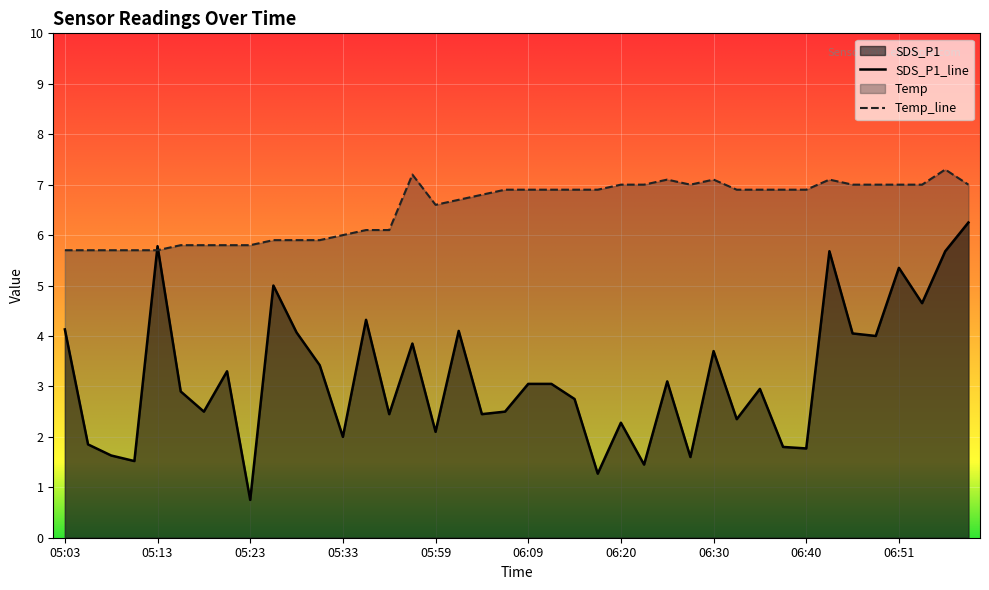

What is the label of the 28th point from the right?

05:33